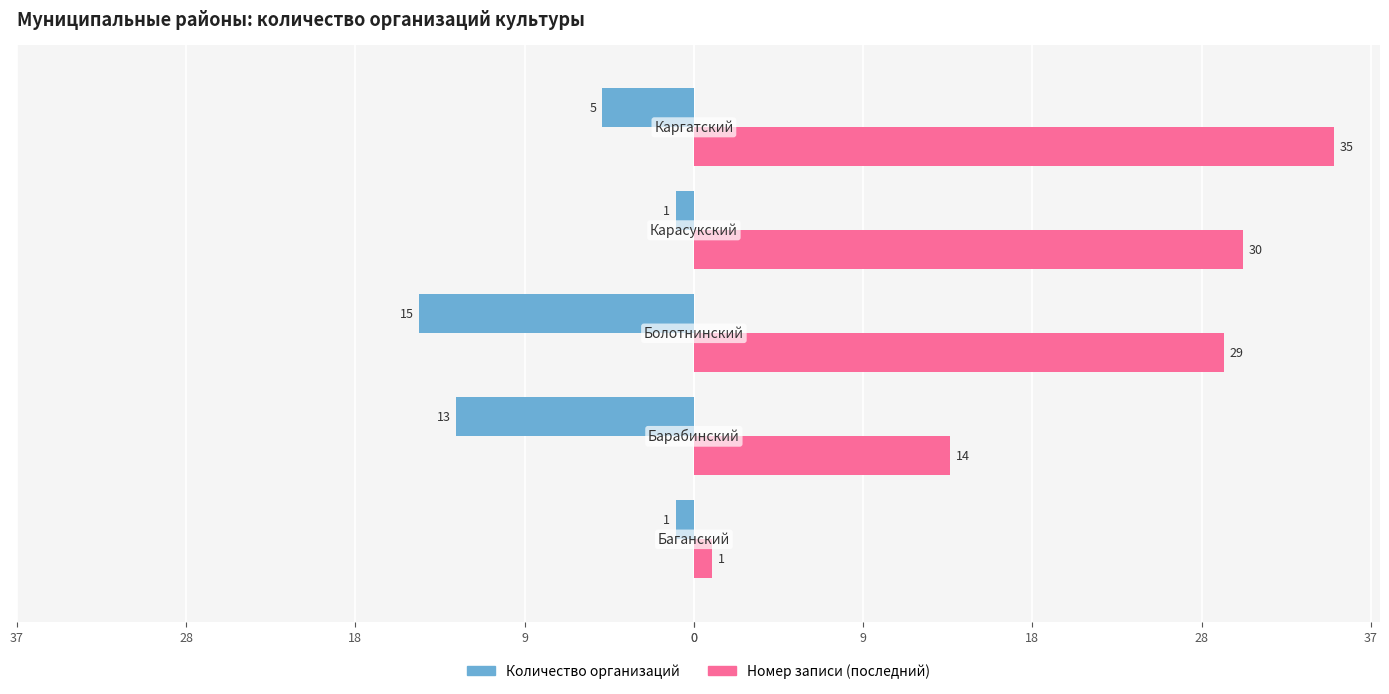

Which series has the largest range (max minus min)?

Номер записи (последний)